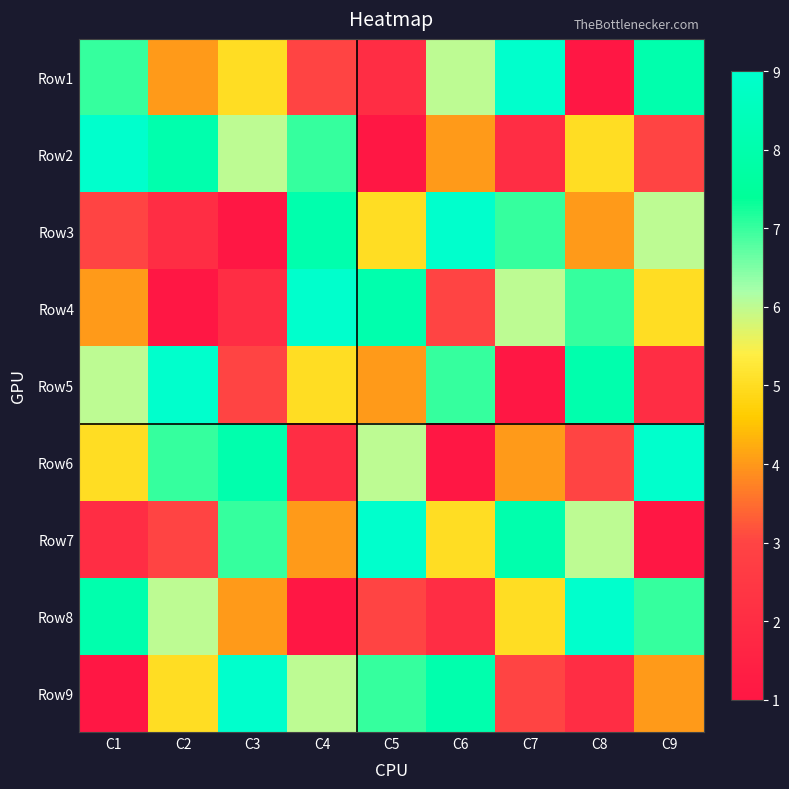

Reading left to right, transcribe all the data shown in this chart.

Row1: C1=7	C2=4	C3=5	C4=3	C5=2	C6=6	C7=9	C8=1	C9=8
Row2: C1=9	C2=8	C3=6	C4=7	C5=1	C6=4	C7=2	C8=5	C9=3
Row3: C1=3	C2=2	C3=1	C4=8	C5=5	C6=9	C7=7	C8=4	C9=6
Row4: C1=4	C2=1	C3=2	C4=9	C5=8	C6=3	C7=6	C8=7	C9=5
Row5: C1=6	C2=9	C3=3	C4=5	C5=4	C6=7	C7=1	C8=8	C9=2
Row6: C1=5	C2=7	C3=8	C4=2	C5=6	C6=1	C7=4	C8=3	C9=9
Row7: C1=2	C2=3	C3=7	C4=4	C5=9	C6=5	C7=8	C8=6	C9=1
Row8: C1=8	C2=6	C3=4	C4=1	C5=3	C6=2	C7=5	C8=9	C9=7
Row9: C1=1	C2=5	C3=9	C4=6	C5=7	C6=8	C7=3	C8=2	C9=4